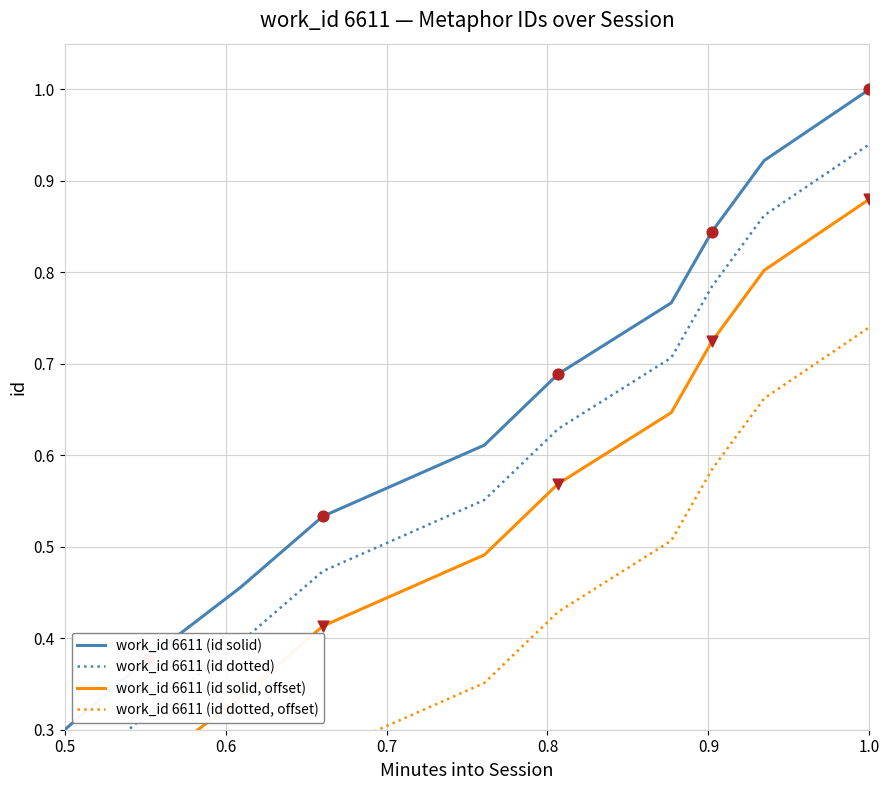

At which label does work_id 6611 (id solid) reach its peak?

1.0